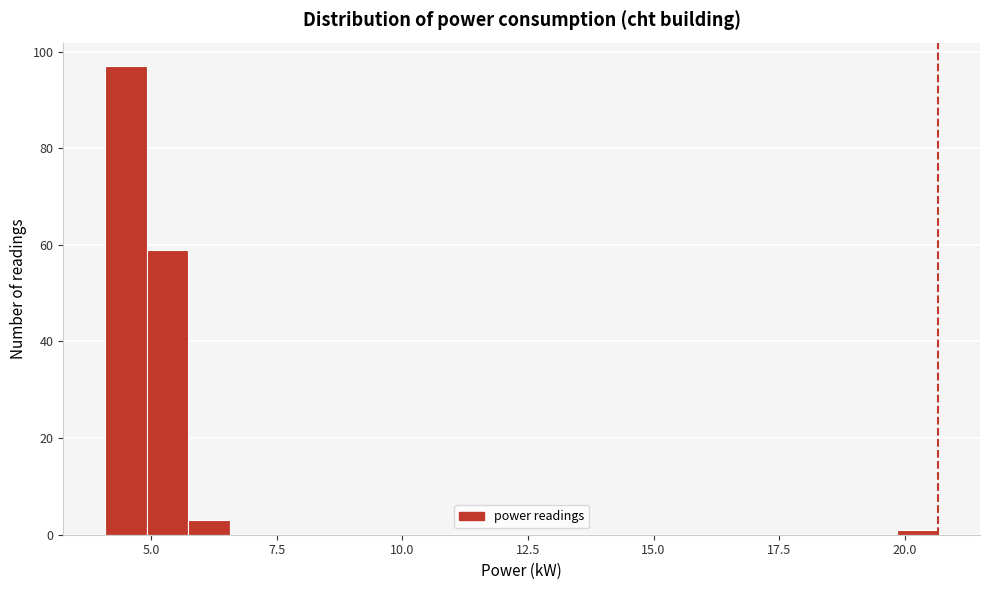

Read against the x-axis, roughly where is the centre of the tallest bar?

4.5